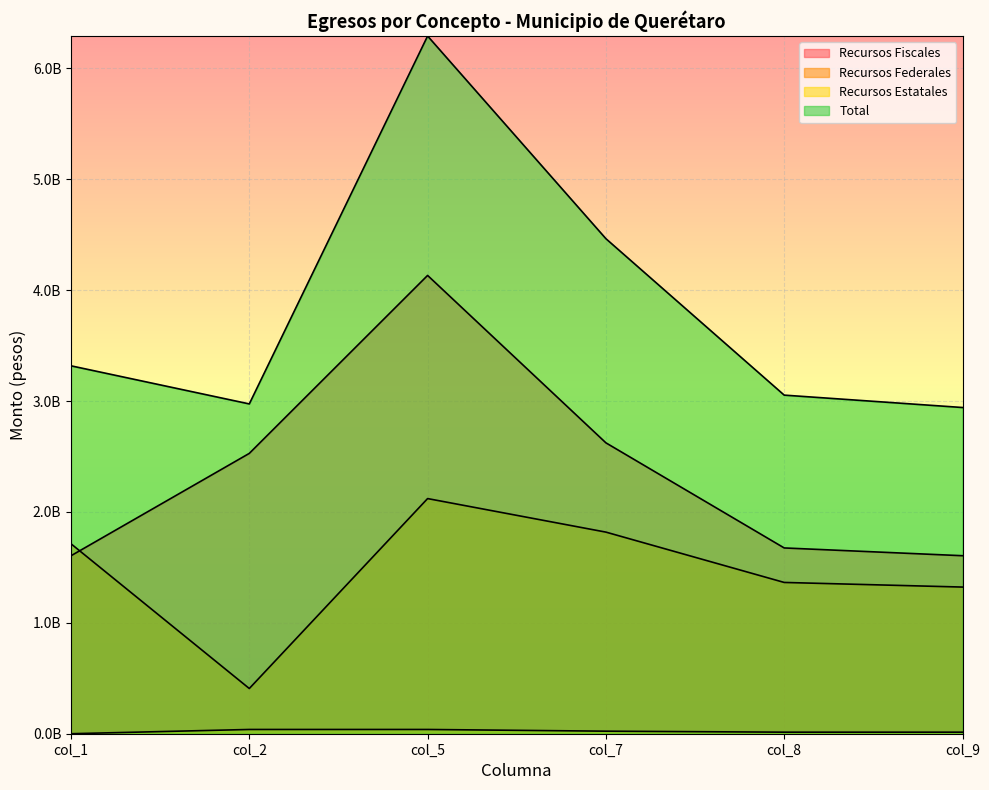

How many data points in Recursos Estatales are less than 22925138?

3